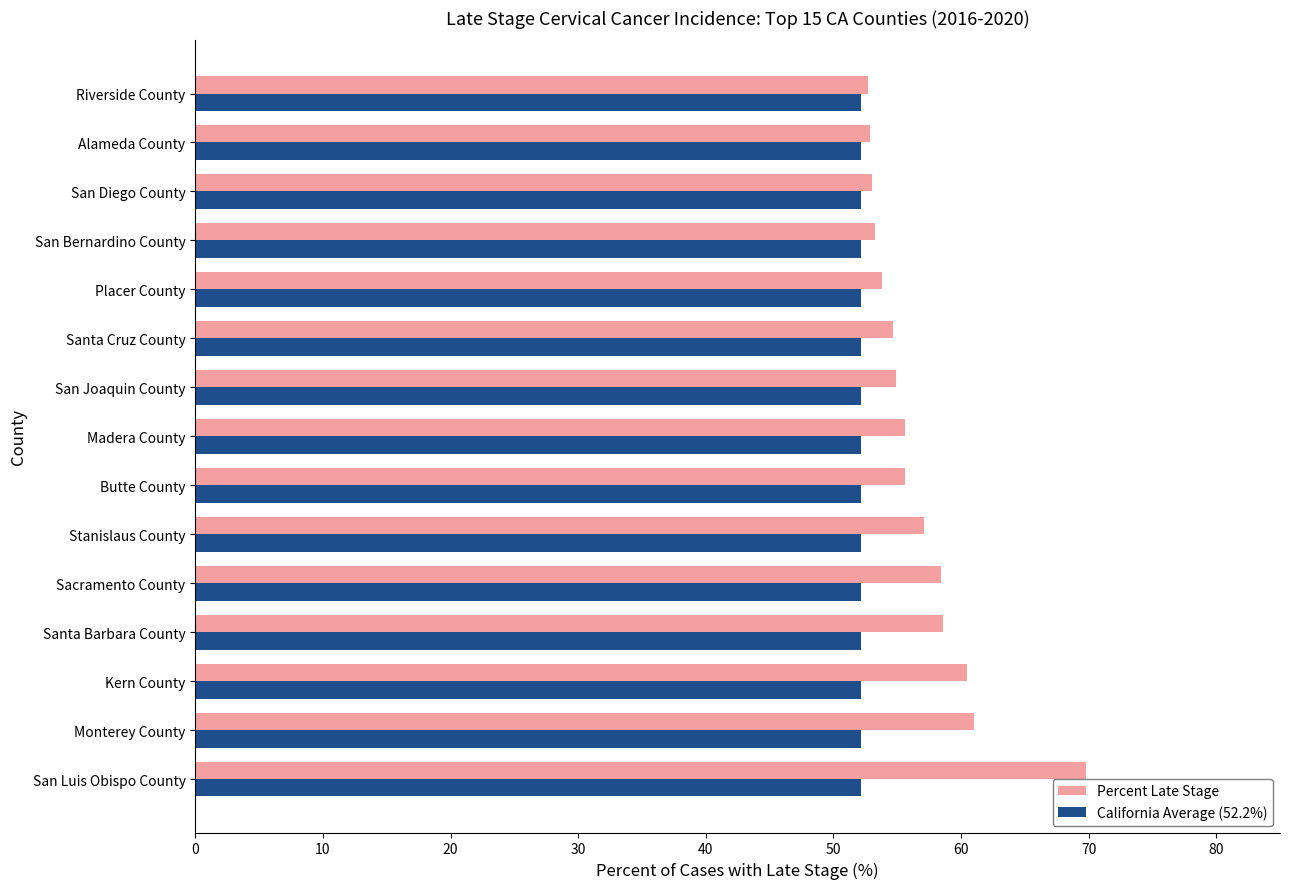

Is the value of California Average (52.2%) at Santa Barbara County greater than the value of Percent Late Stage at San Joaquin County?

No